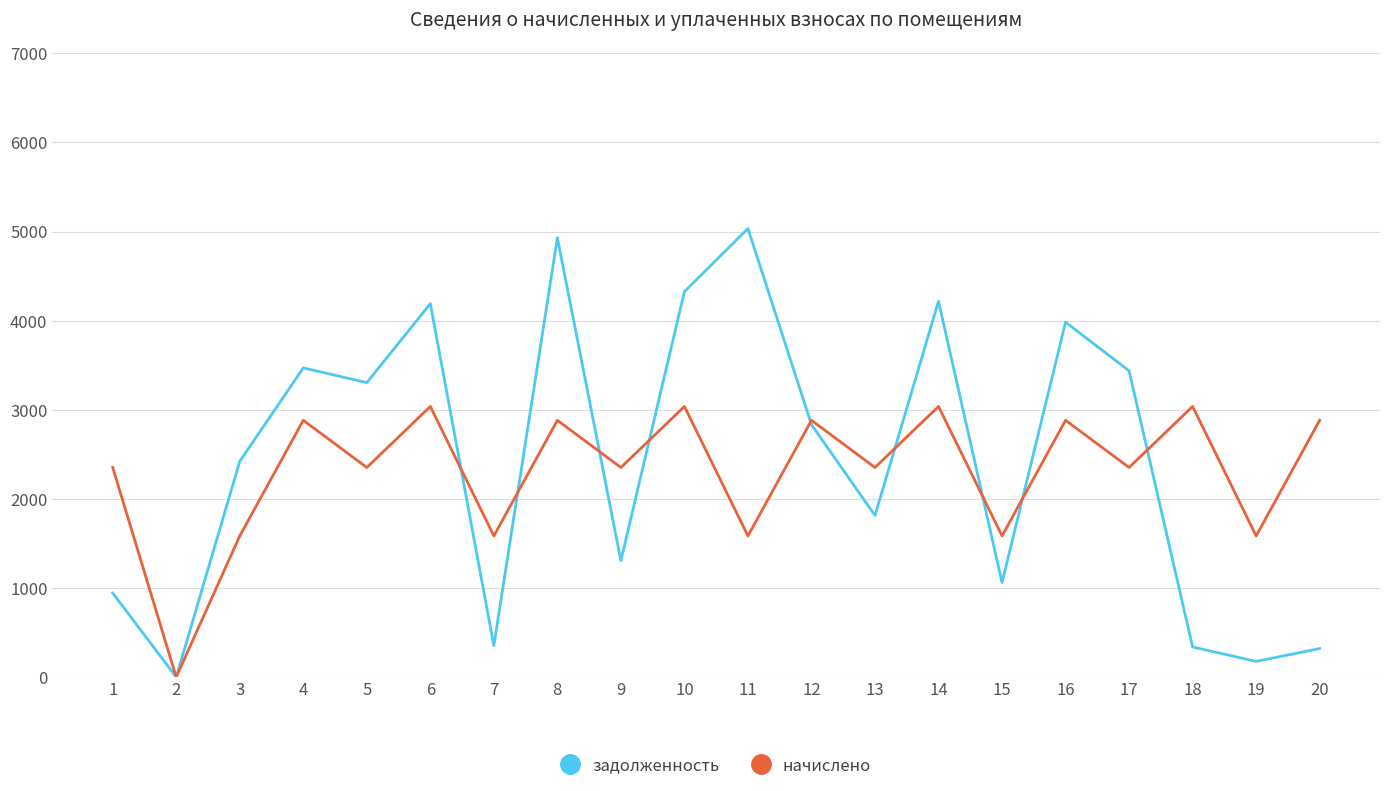

Does the chart have visible grid lines?

Yes